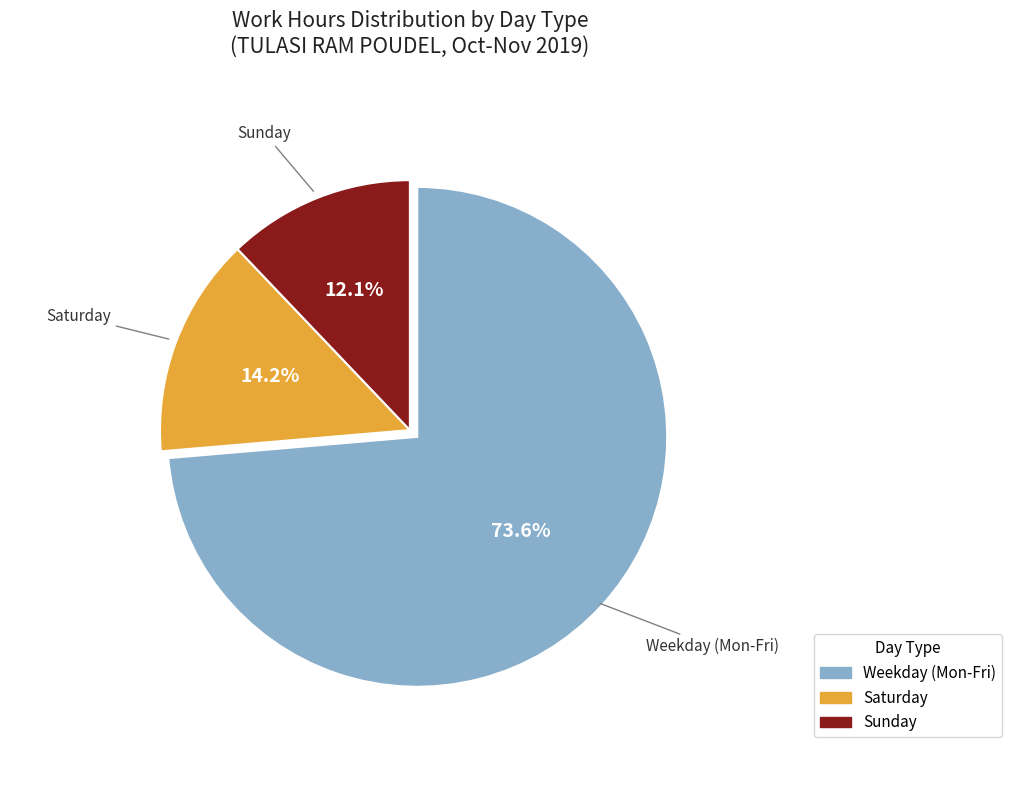

Is there any slice that represents more than half of the pie?

Yes